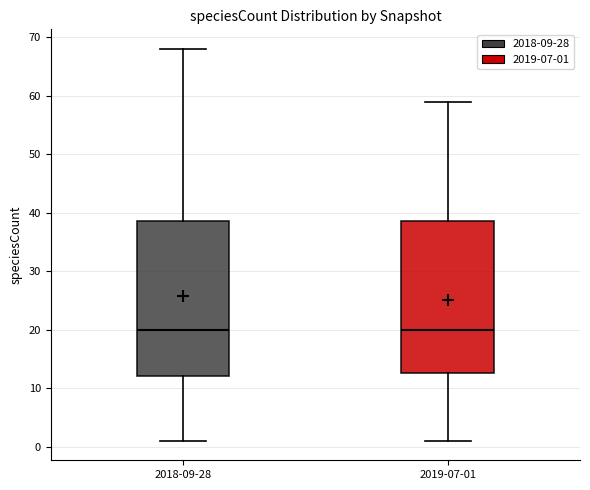

Where does the upper whisker of the box for 2019-07-01 end on the y-axis? The values are not printed on the chart, so give them approximately, as read against the axis.

59